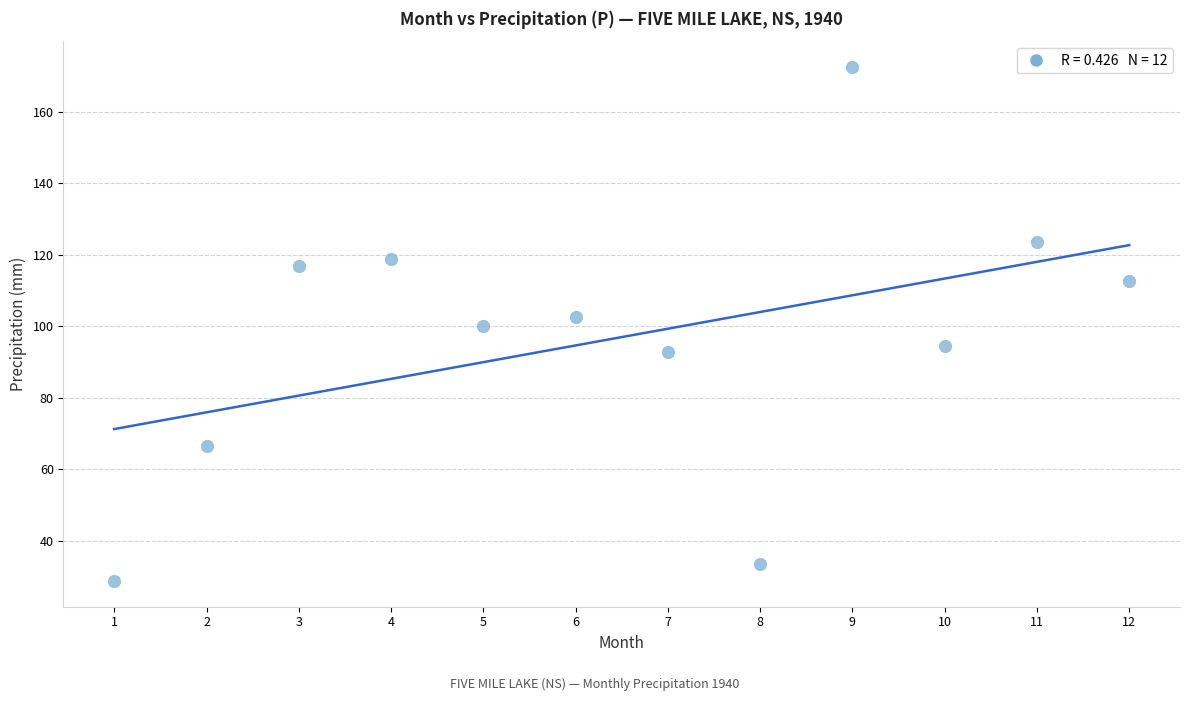

What is the range of Y values (max minus min)?

143.9